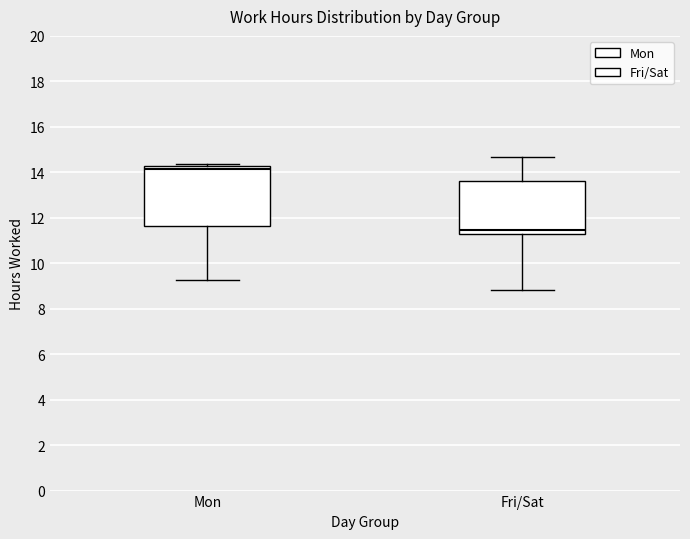

Comparing the boxes themselves (not the whiskers), which one is the tallest?

Mon